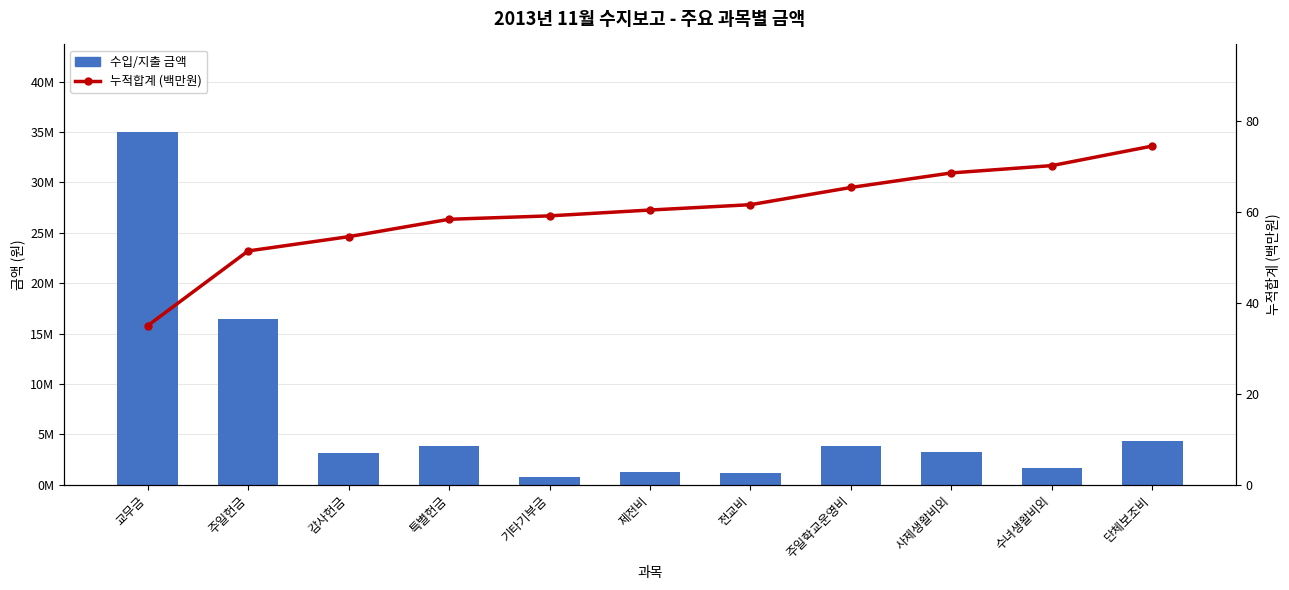

How many categories are shown in the chart?

11